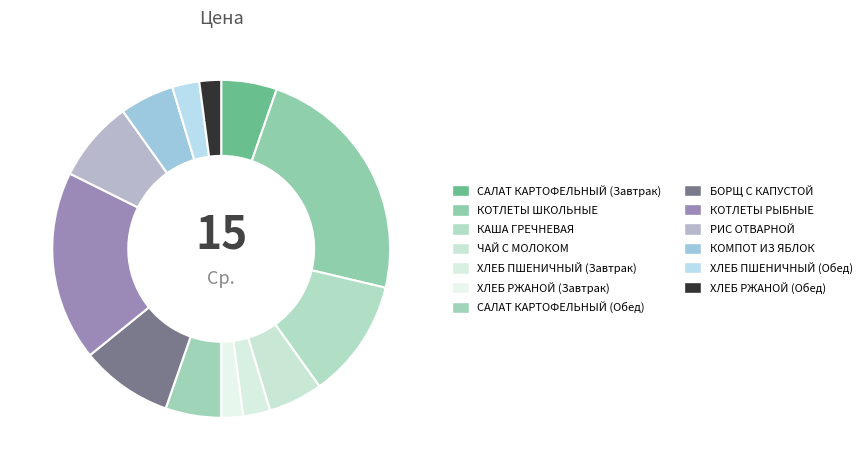

What is the smallest slice in the pie chart?

ХЛЕБ РЖАНОЙ (Завтрак)